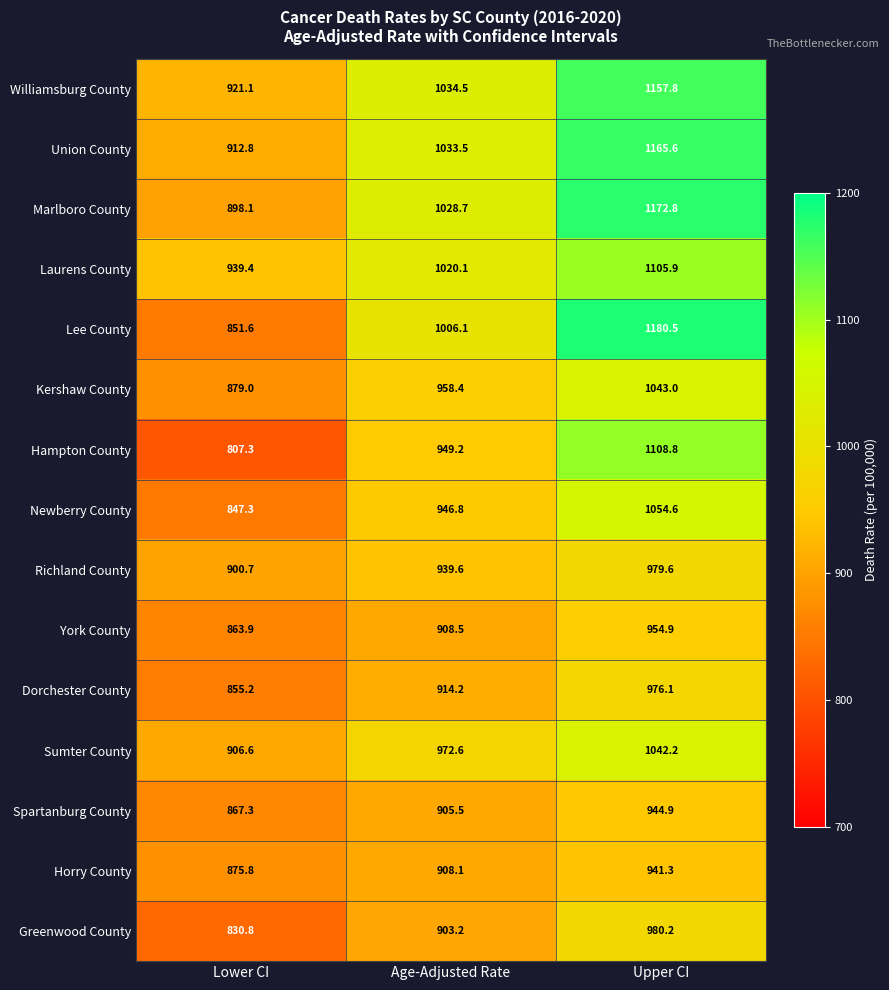

Which series has the largest range (max minus min)?

Lee County